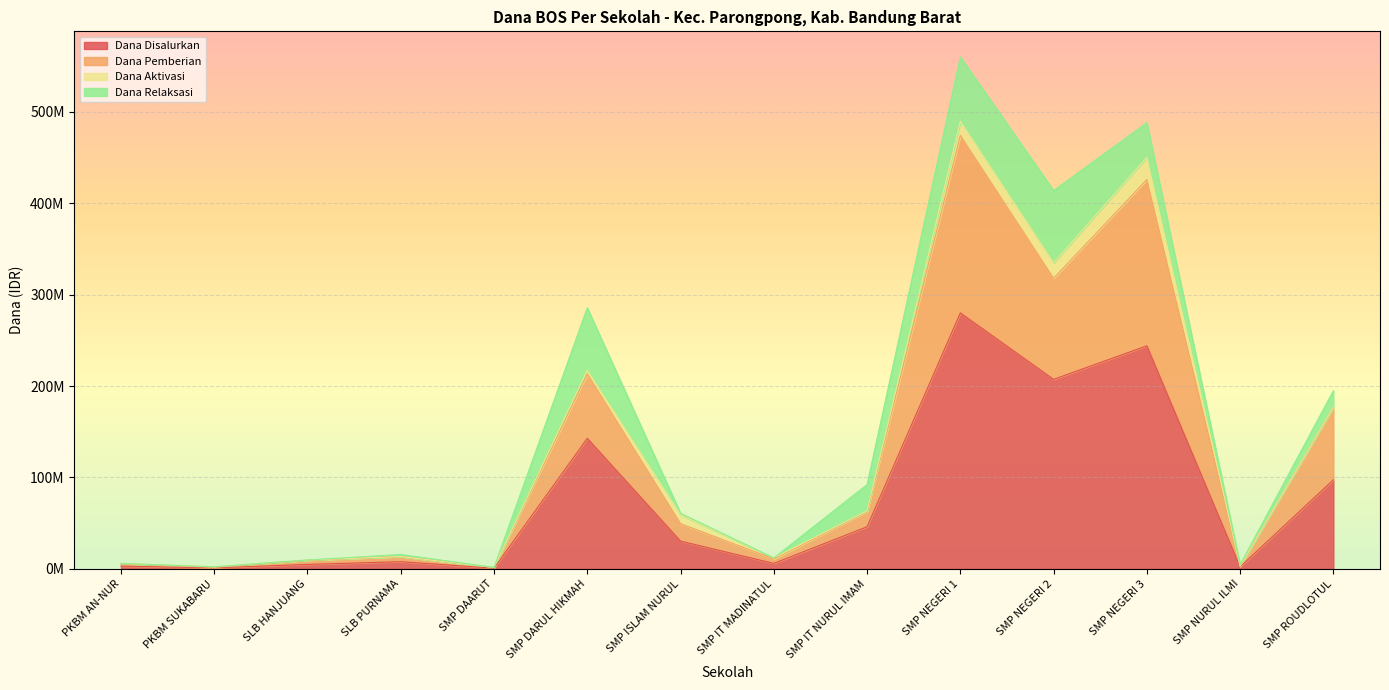

What is the sum of all Dana Disalurkan values?

1074375000